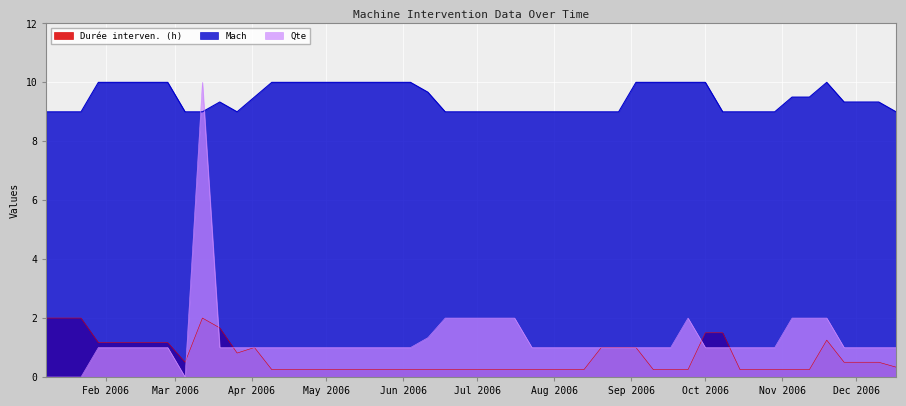

Which series has the largest total across all categories?

Mach